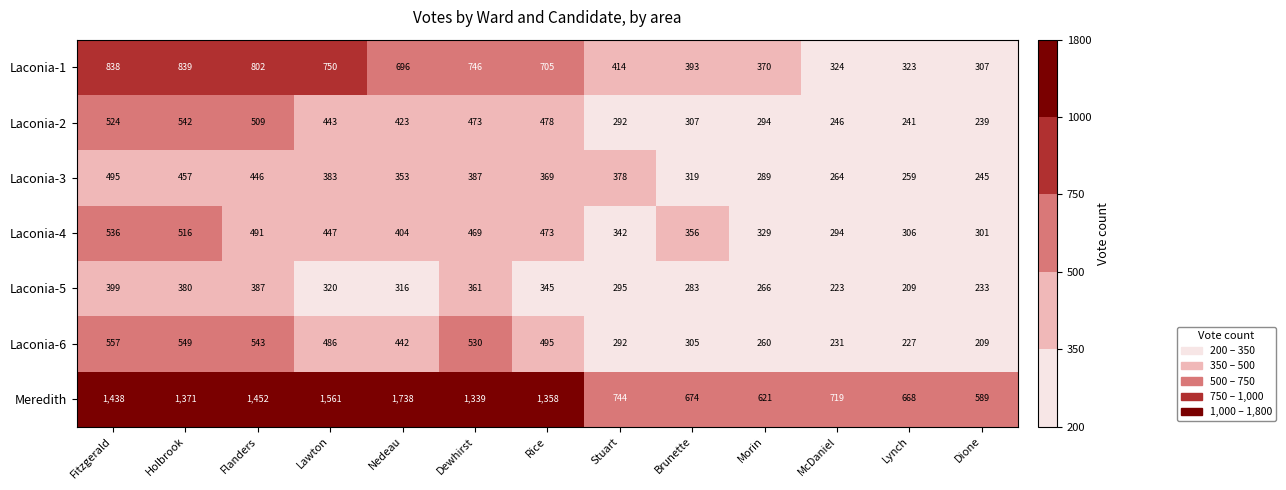

What is the maximum value for Laconia-6?

557